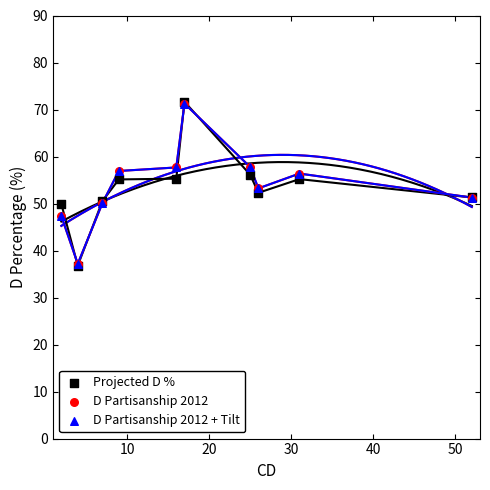

Which series contains the lowest Y value?

Projected D %